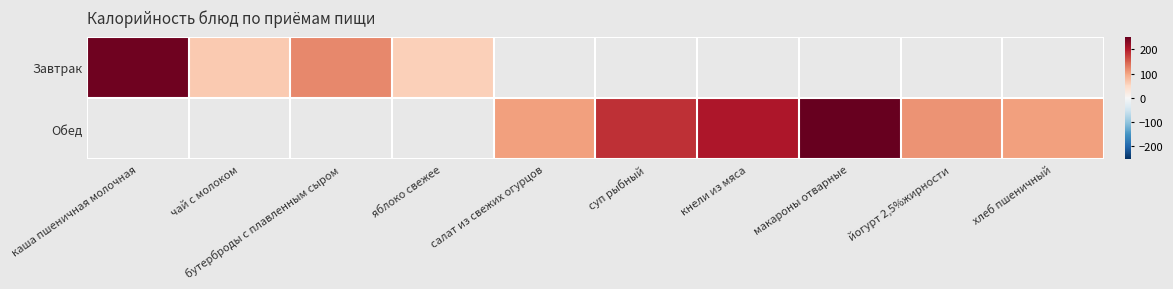

Count the number of categories in the chart.

10